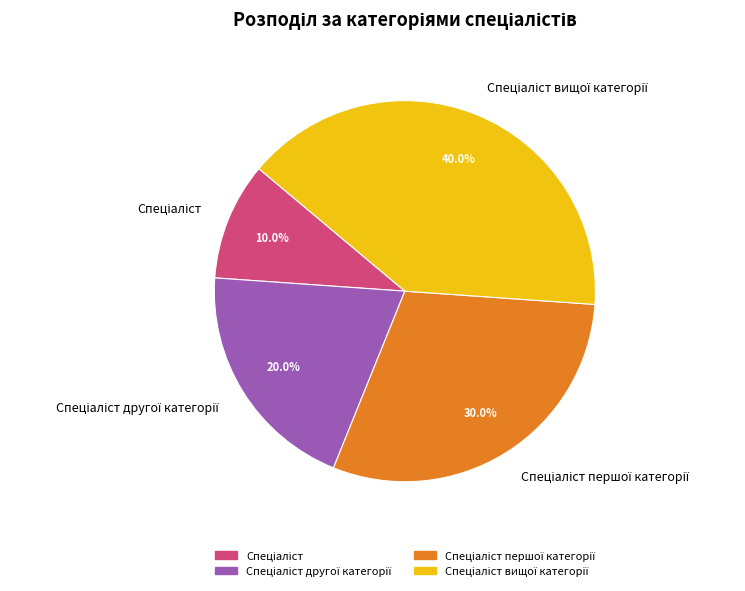

Does any single category account for the majority?

No